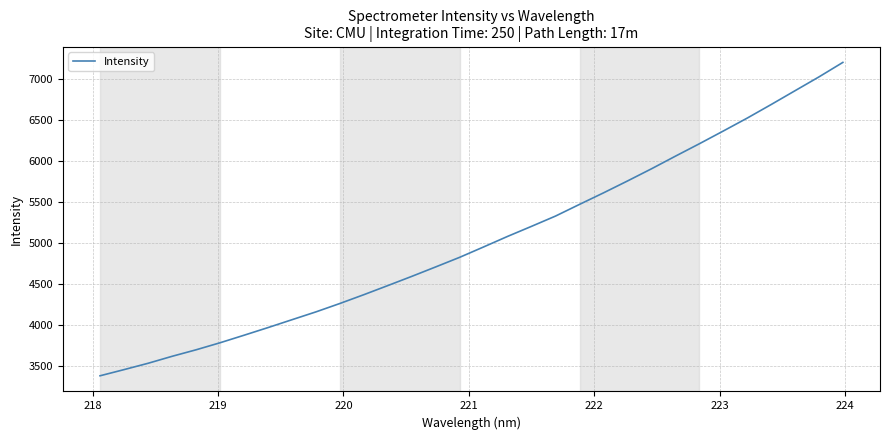

What is the difference between the maximum and minimum values?

3812.8